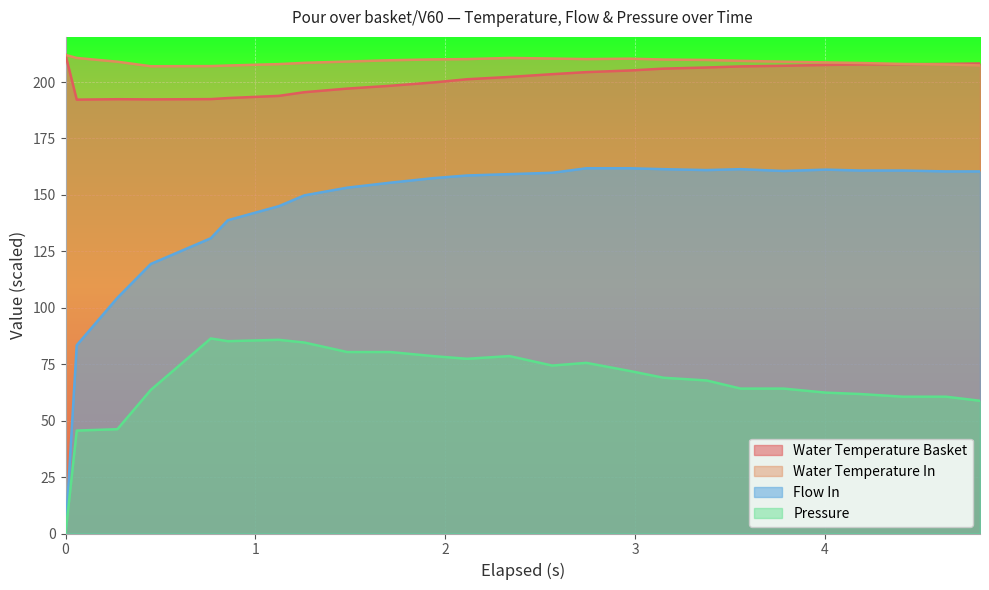

In water_temperature_basket, how many points are lower than both neighbors (excluding endpoints)?

2